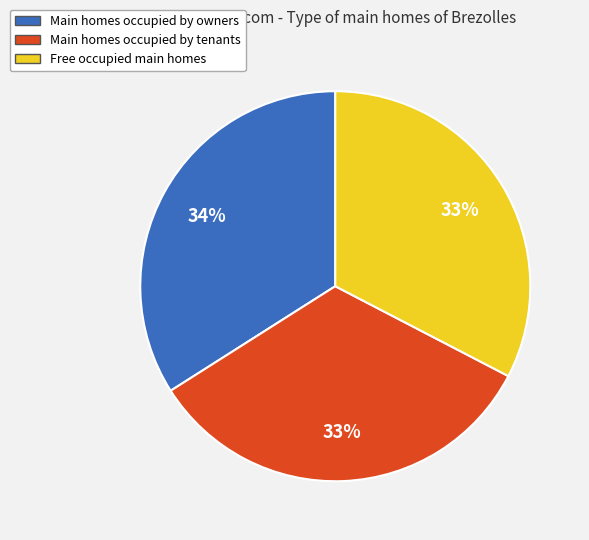

Do Main homes occupied by owners and Main homes occupied by tenants together represent more than half of the pie?

Yes